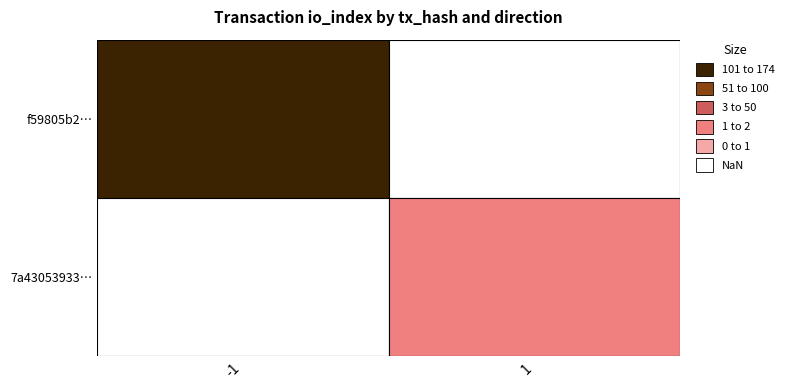

What is the maximum value shown in the chart?

174